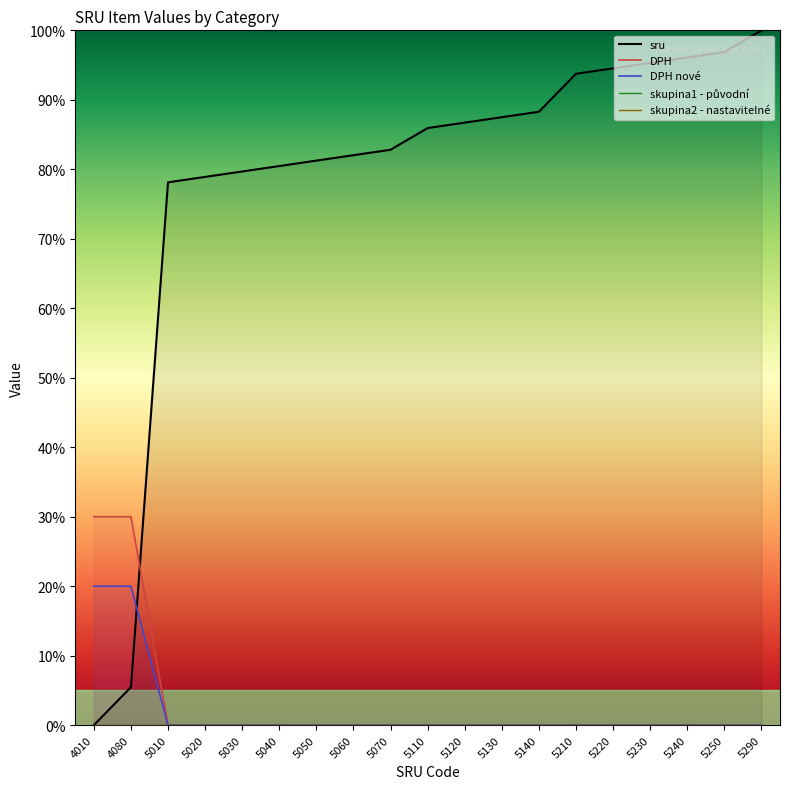

What is the difference between the maximum and minimum values in the DPH nové series?

20